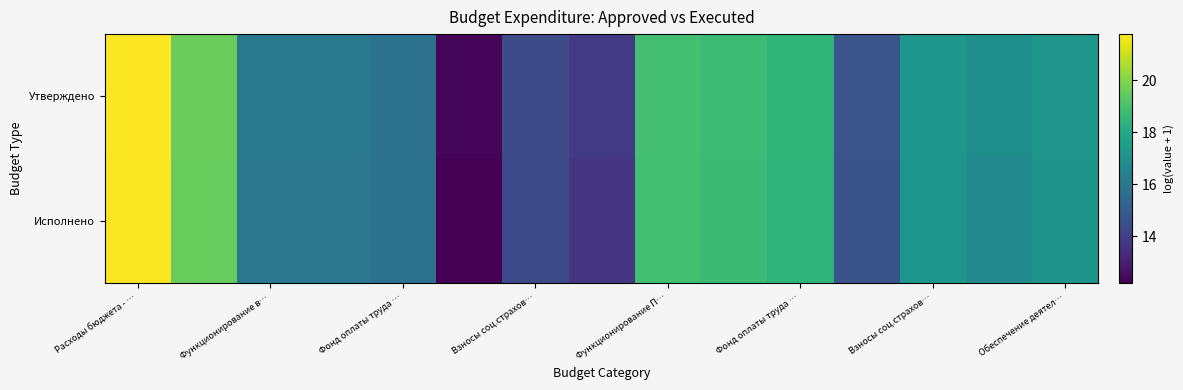

Which series has the largest total across all categories?

Утверждено